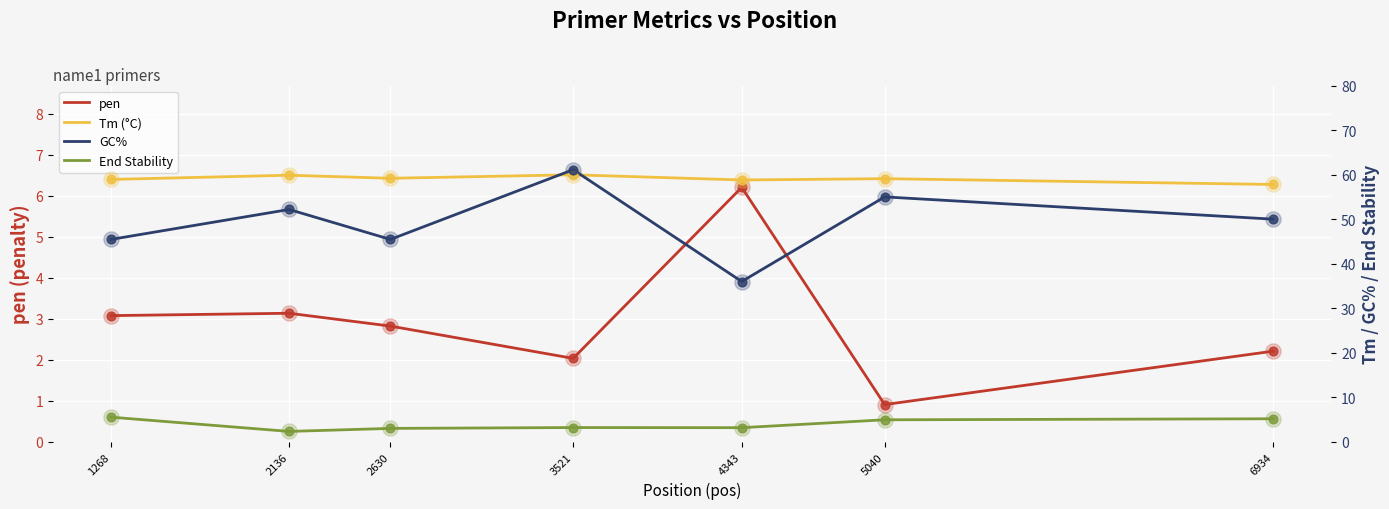

Which series reaches the maximum Y coordinate?

GC%